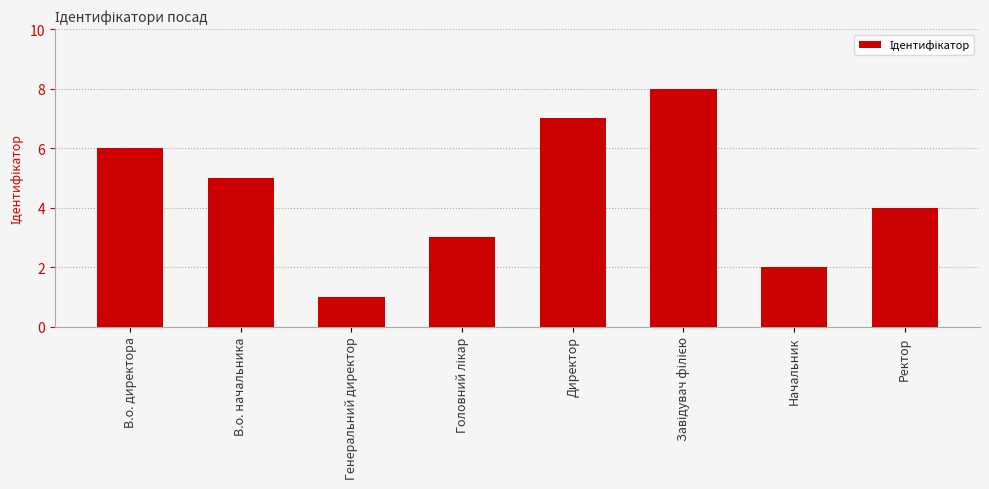

What position from the right is В.о. директора?

8